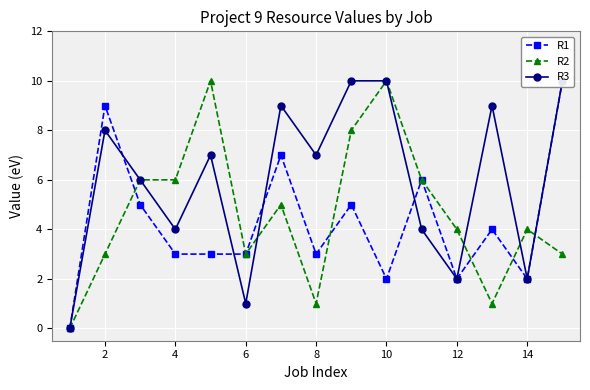

What is the sum of all R1 values?

64